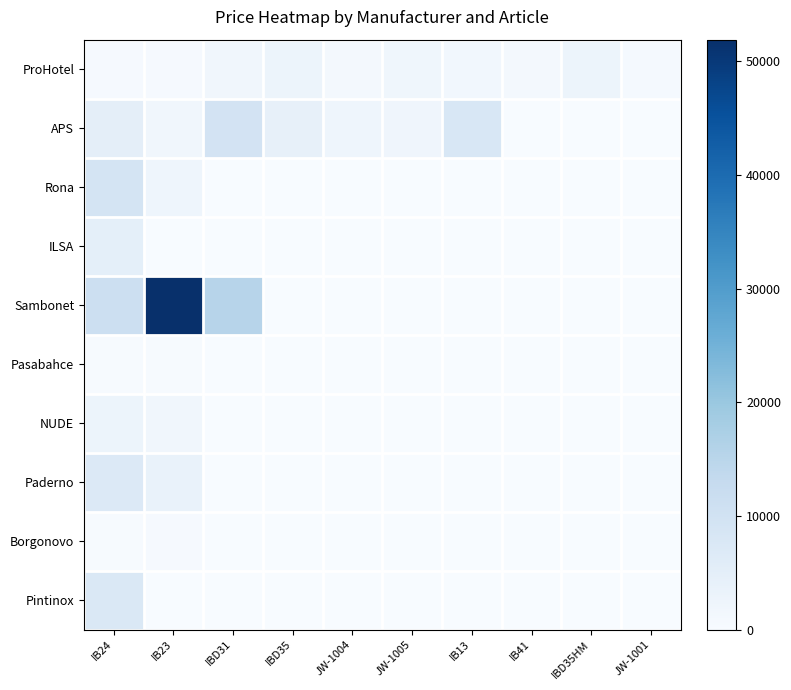

Reading right to left, what are all the values shown in this chart?

ProHotel: JW-1001=717	IBD35HM=2676	IB41=922	IB13=1472	JW-1005=1856	JW-1004=868	IBD35=2808	IBD31=1793	IB23=507	IB24=552
APS: JW-1001=0	IBD35HM=0	IB41=0	IB13=8069	JW-1005=2173	JW-1004=2361	IBD35=4206	IBD31=9405	IB23=1716	IB24=4915
Rona: JW-1001=0	IBD35HM=0	IB41=0	IB13=0	JW-1005=0	JW-1004=0	IBD35=0	IBD31=0	IB23=2377	IB24=9178
ILSA: JW-1001=0	IBD35HM=0	IB41=0	IB13=0	JW-1005=0	JW-1004=0	IBD35=0	IBD31=0	IB23=0	IB24=4731
Sambonet: JW-1001=0	IBD35HM=0	IB41=0	IB13=0	JW-1005=0	JW-1004=0	IBD35=0	IBD31=15294	IB23=51911	IB24=11257
Pasabahce: JW-1001=0	IBD35HM=0	IB41=0	IB13=0	JW-1005=0	JW-1004=0	IBD35=0	IBD31=0	IB23=311	IB24=364
NUDE: JW-1001=0	IBD35HM=0	IB41=0	IB13=0	JW-1005=0	JW-1004=0	IBD35=0	IBD31=0	IB23=1689	IB24=2820
Paderno: JW-1001=0	IBD35HM=0	IB41=0	IB13=0	JW-1005=0	JW-1004=0	IBD35=0	IBD31=0	IB23=3516	IB24=6923
Borgonovo: JW-1001=0	IBD35HM=0	IB41=0	IB13=0	JW-1005=0	JW-1004=0	IBD35=0	IBD31=0	IB23=581	IB24=387
Pintinox: JW-1001=0	IBD35HM=0	IB41=0	IB13=0	JW-1005=0	JW-1004=0	IBD35=0	IBD31=0	IB23=0	IB24=7524